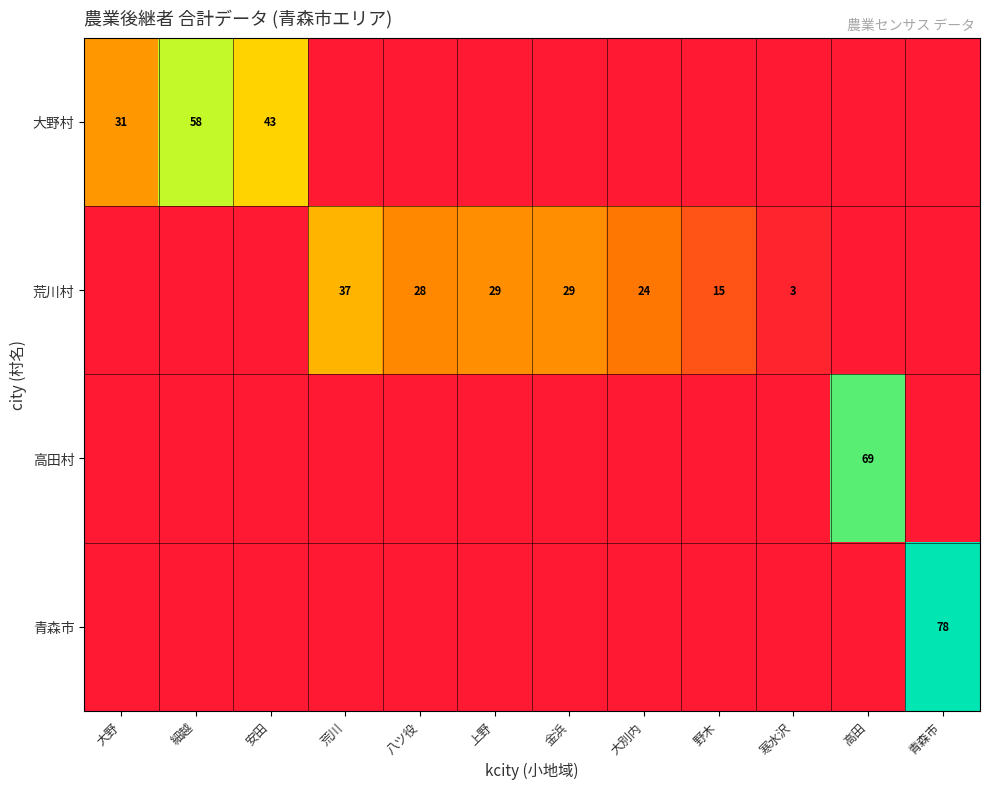

The value of 荒川村 at 野木 is 15. True or false?

True